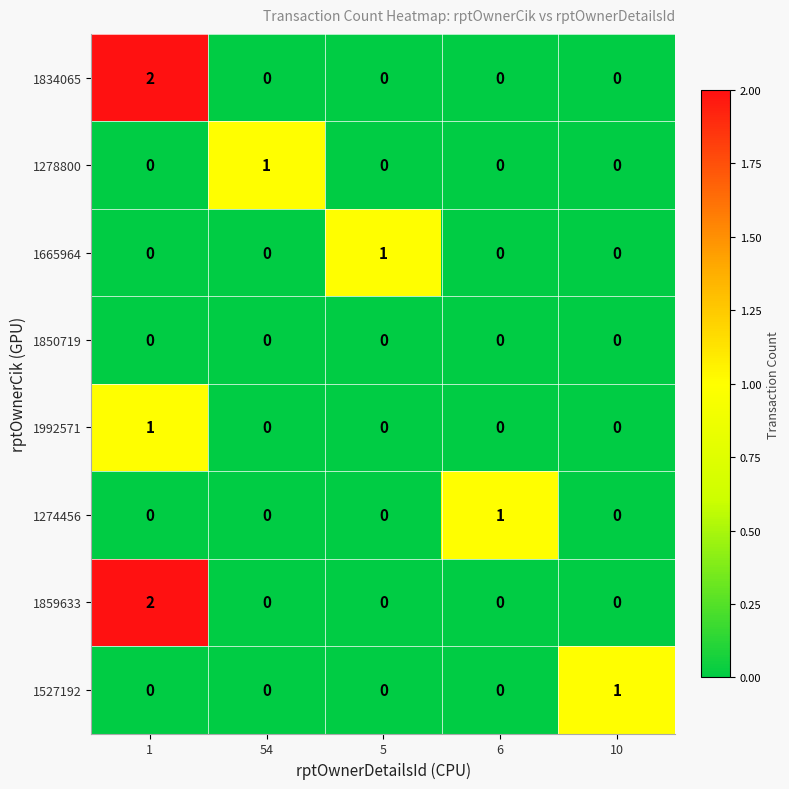

What is the total value across all series at 1?

5